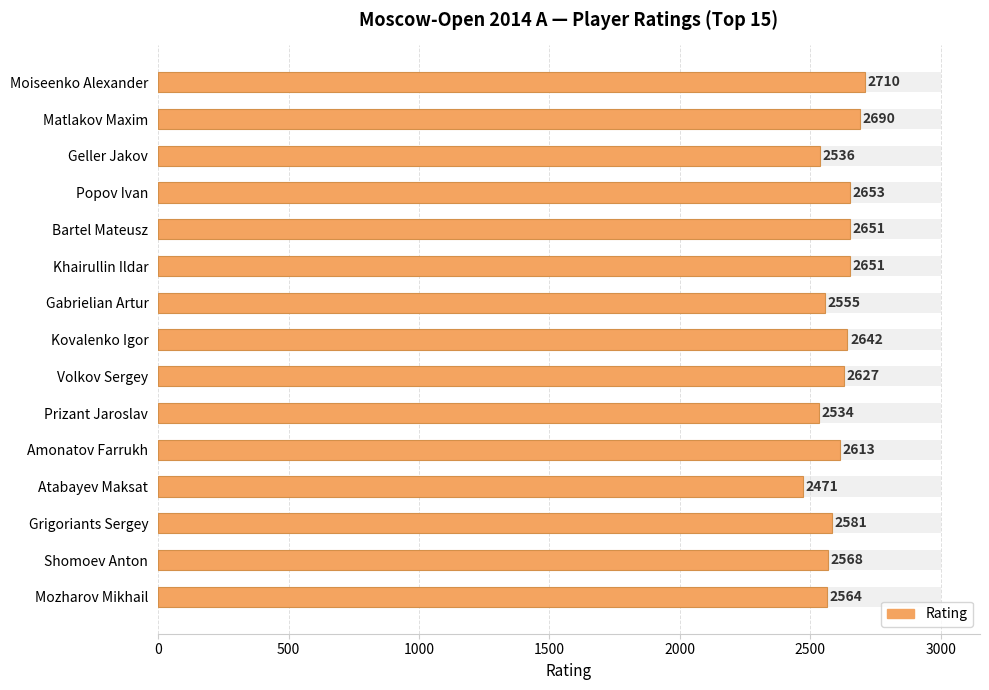

How many bars are there in total?

15